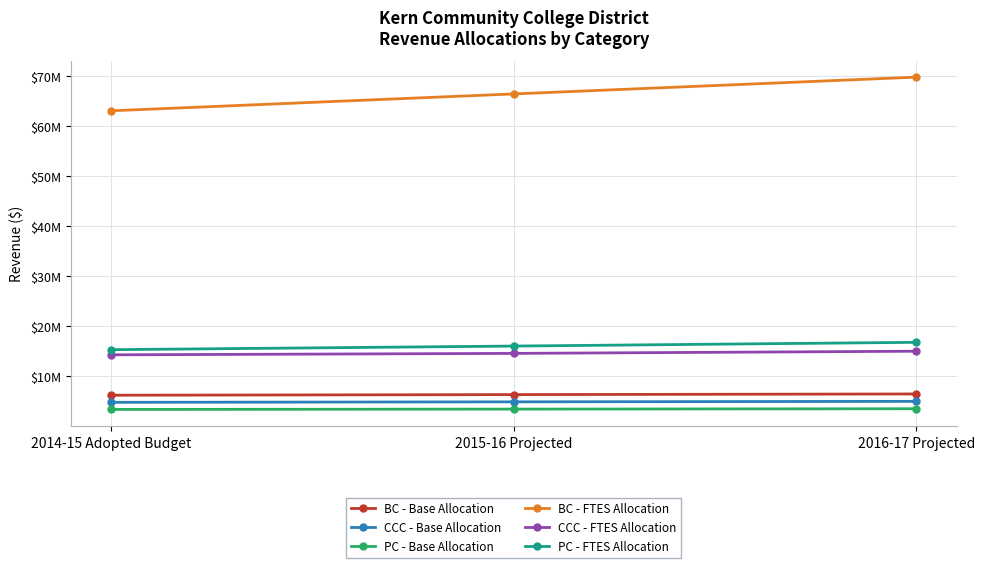

Which category has the lowest value across all series?

2014-15 Adopted Budget